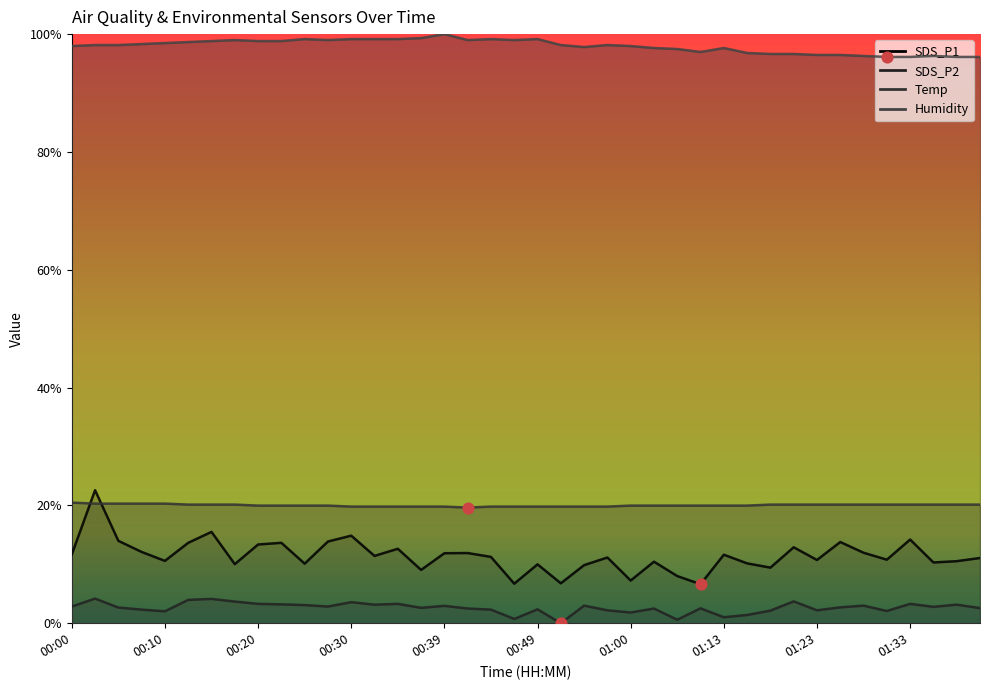

Is the value of Humidity at 01:10 greater than the value of SDS_P1 at 01:40?

Yes